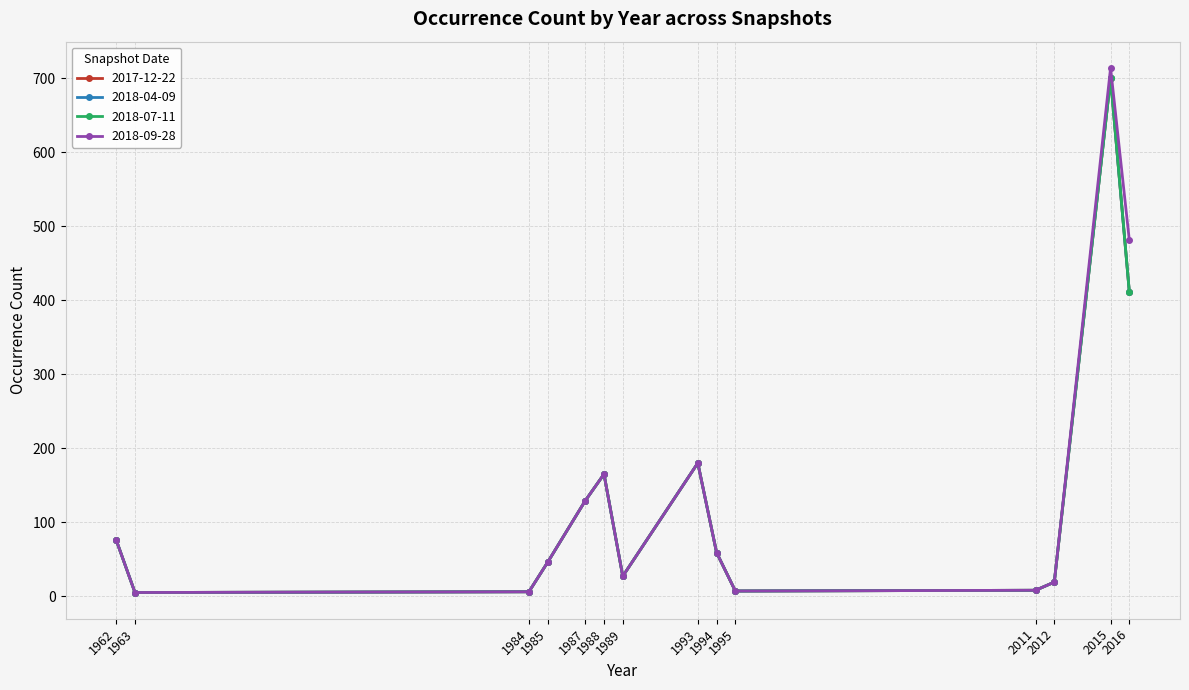

At which category does 2018-09-28 reach its first local valley?

1963